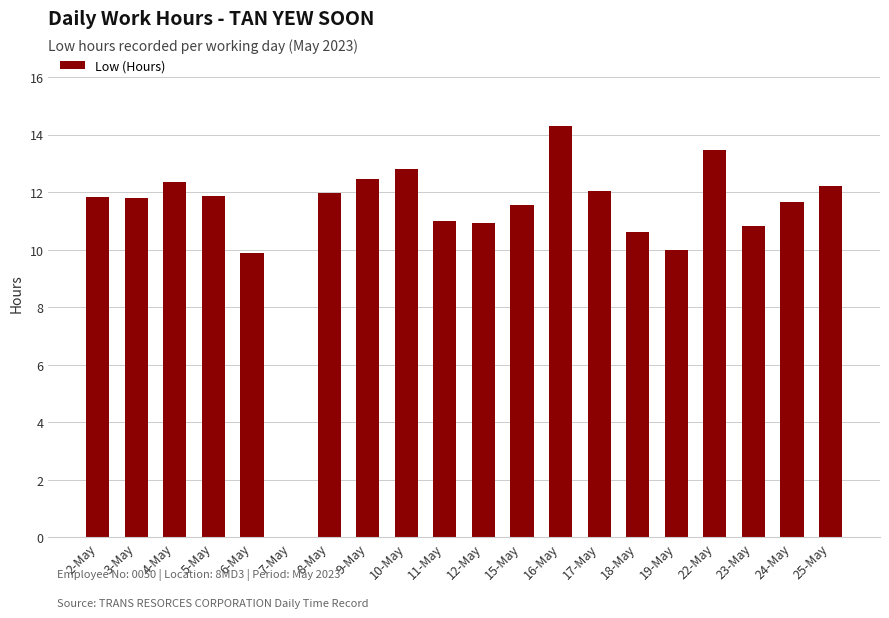

What is the difference between the values at 7-May and 4-May?

12.3